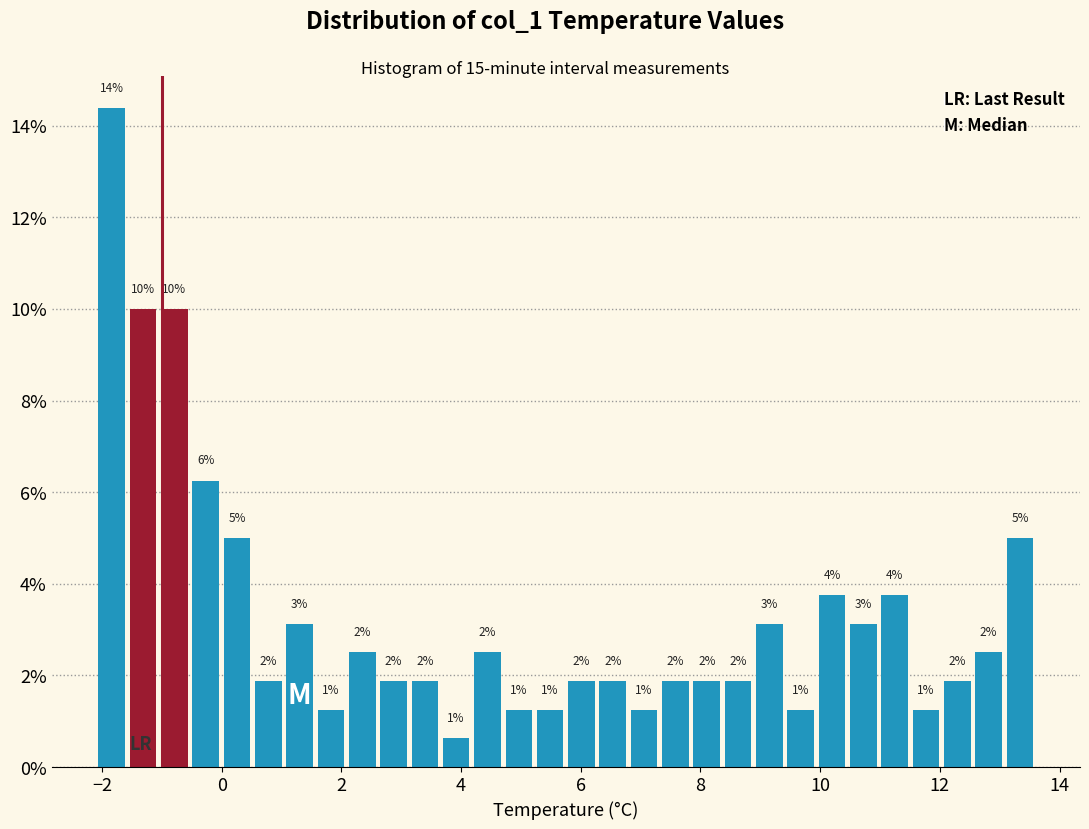

Read against the x-axis, roughly where is the centre of the tallest bar?

-1.8